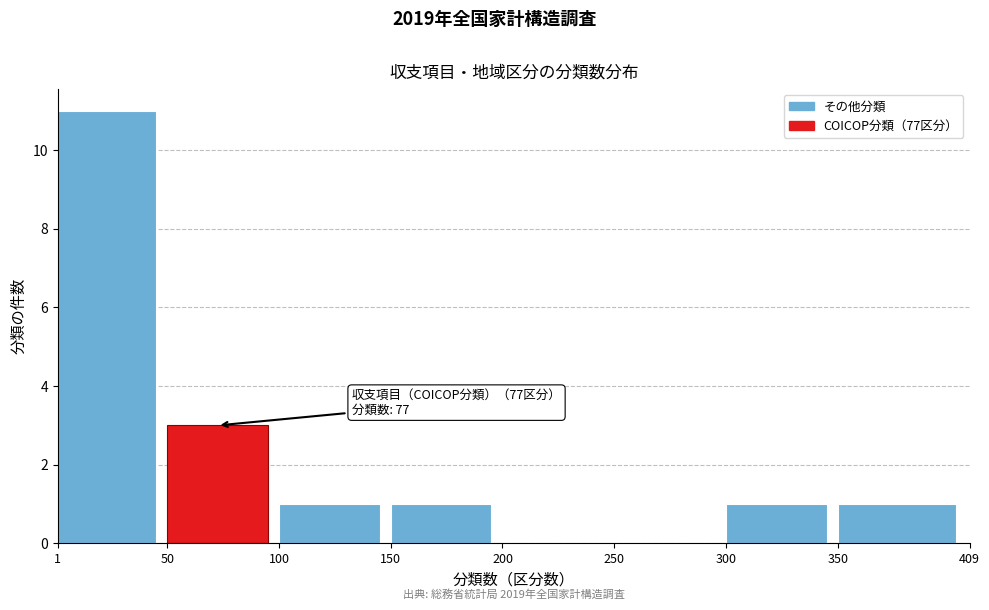

Over which range of the x-axis is the bar tallest?

1 to 50